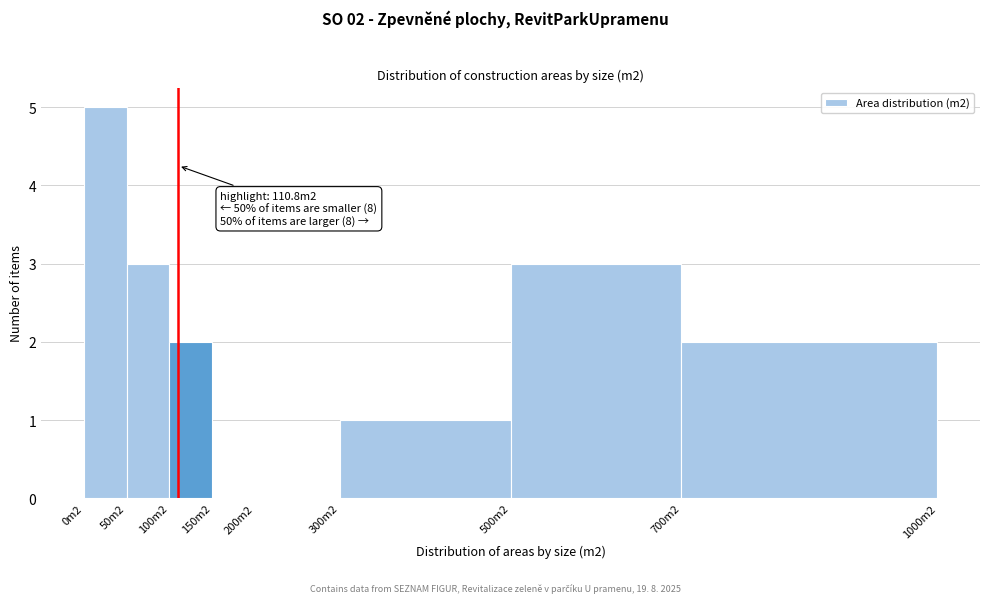

Reading right to left, transcribe all the data shown in this chart.

700m2=2	500m2=3	300m2=1	200m2=0	150m2=0	100m2=2	50m2=3	0m2=5